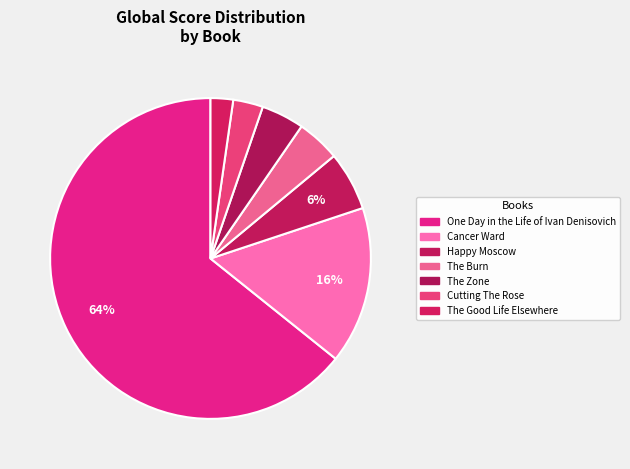

How much of the chart is everything except The Good Life Elsewhere?

97.7%